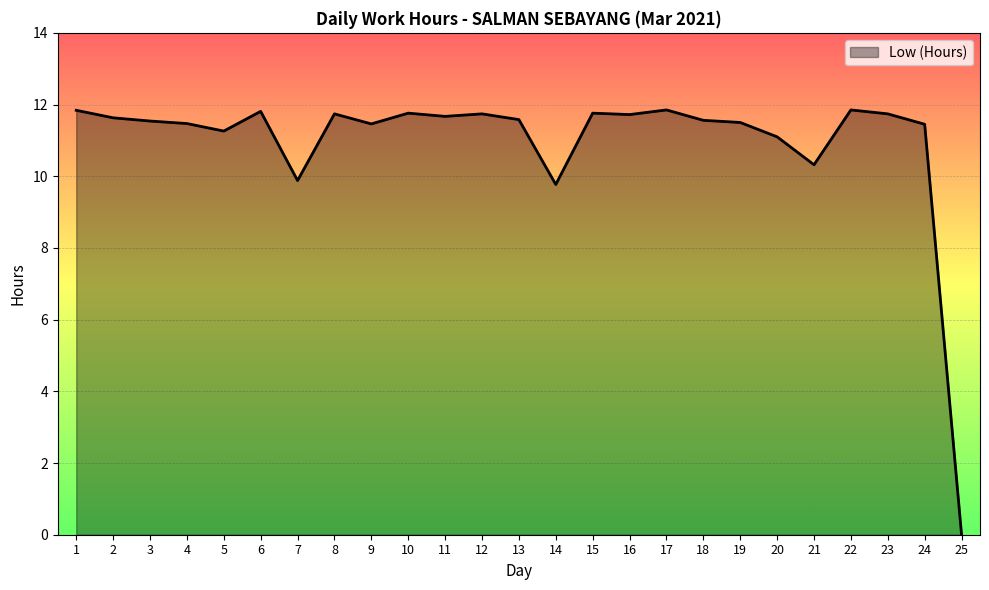

What is the sum of the values at 19 and 20?

22.6